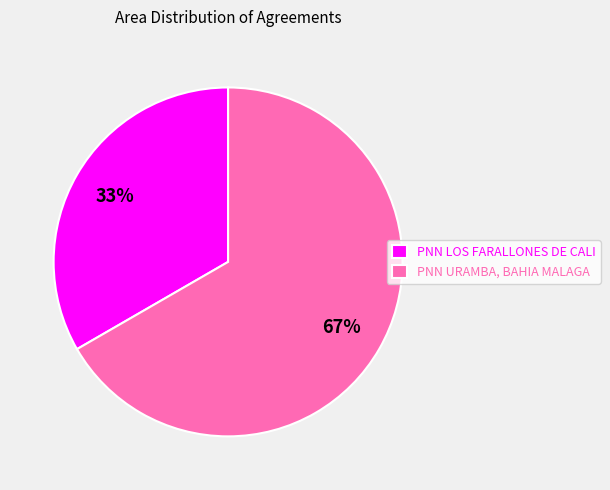

To the nearest percent, what portion does PNN LOS FARALLONES DE CALI represent?

33%